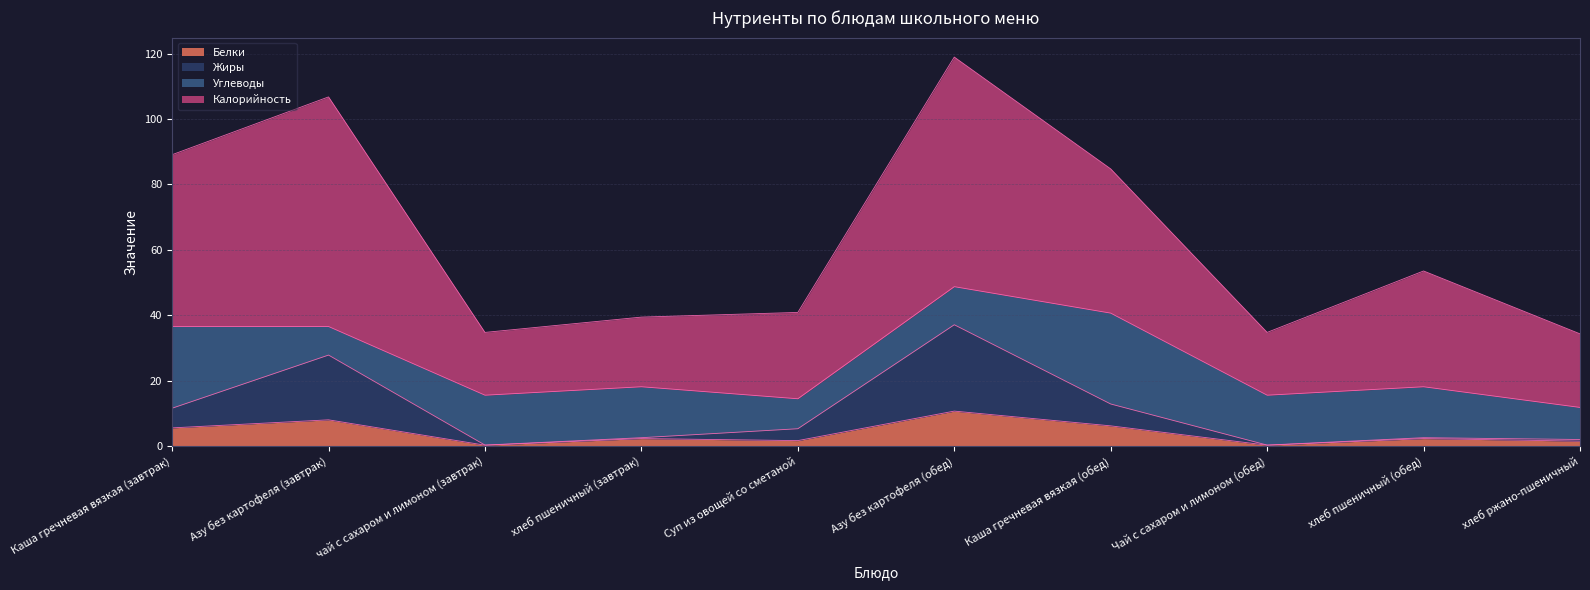

At which category is the sum across all series the highest?

Азу без картофеля (обед)